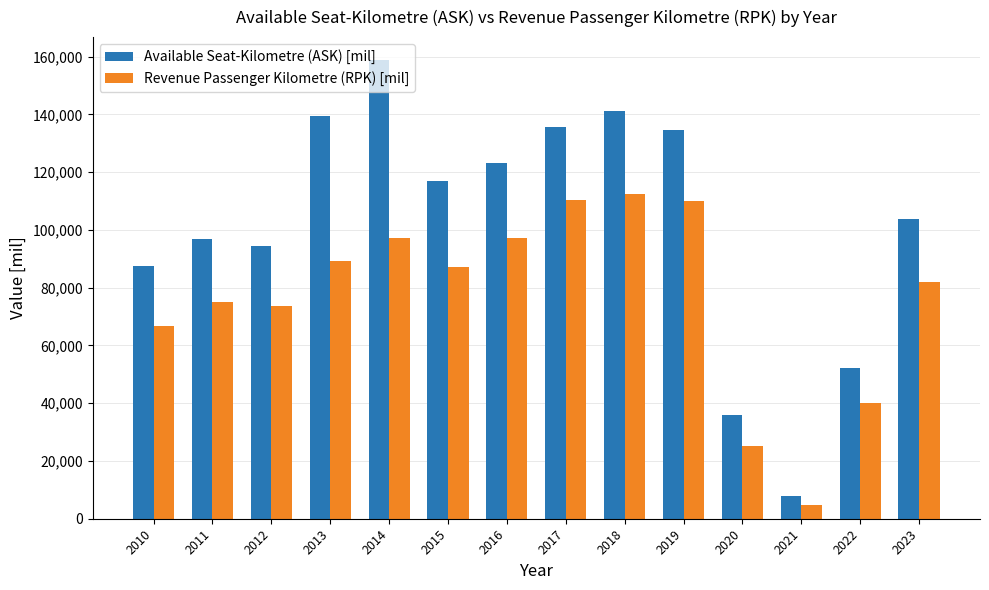

Is the value of Revenue Passenger Kilometre (RPK) [mil] at 2021 greater than the value of Available Seat-Kilometre (ASK) [mil] at 2022?

No